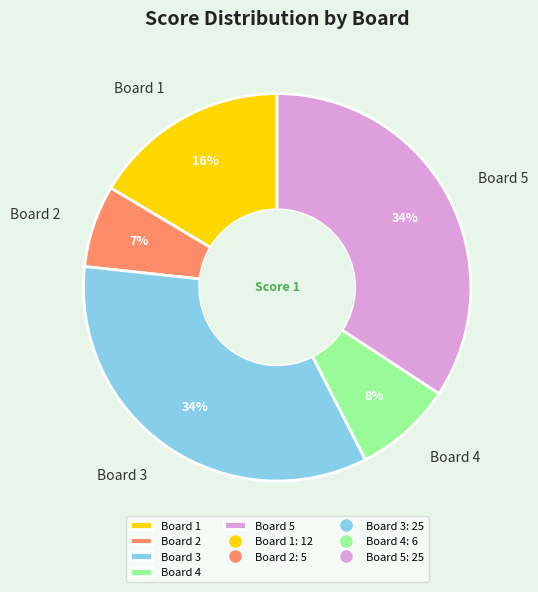

To the nearest percent, what is the average slice percentage?

20%